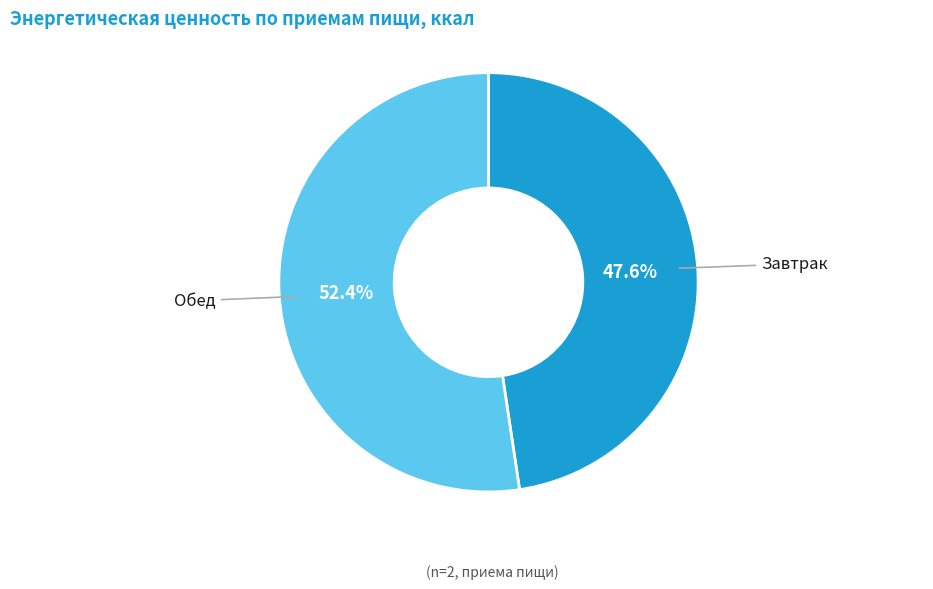

To the nearest percent, what is the difference between the largest and smallest slice percentages?

5%